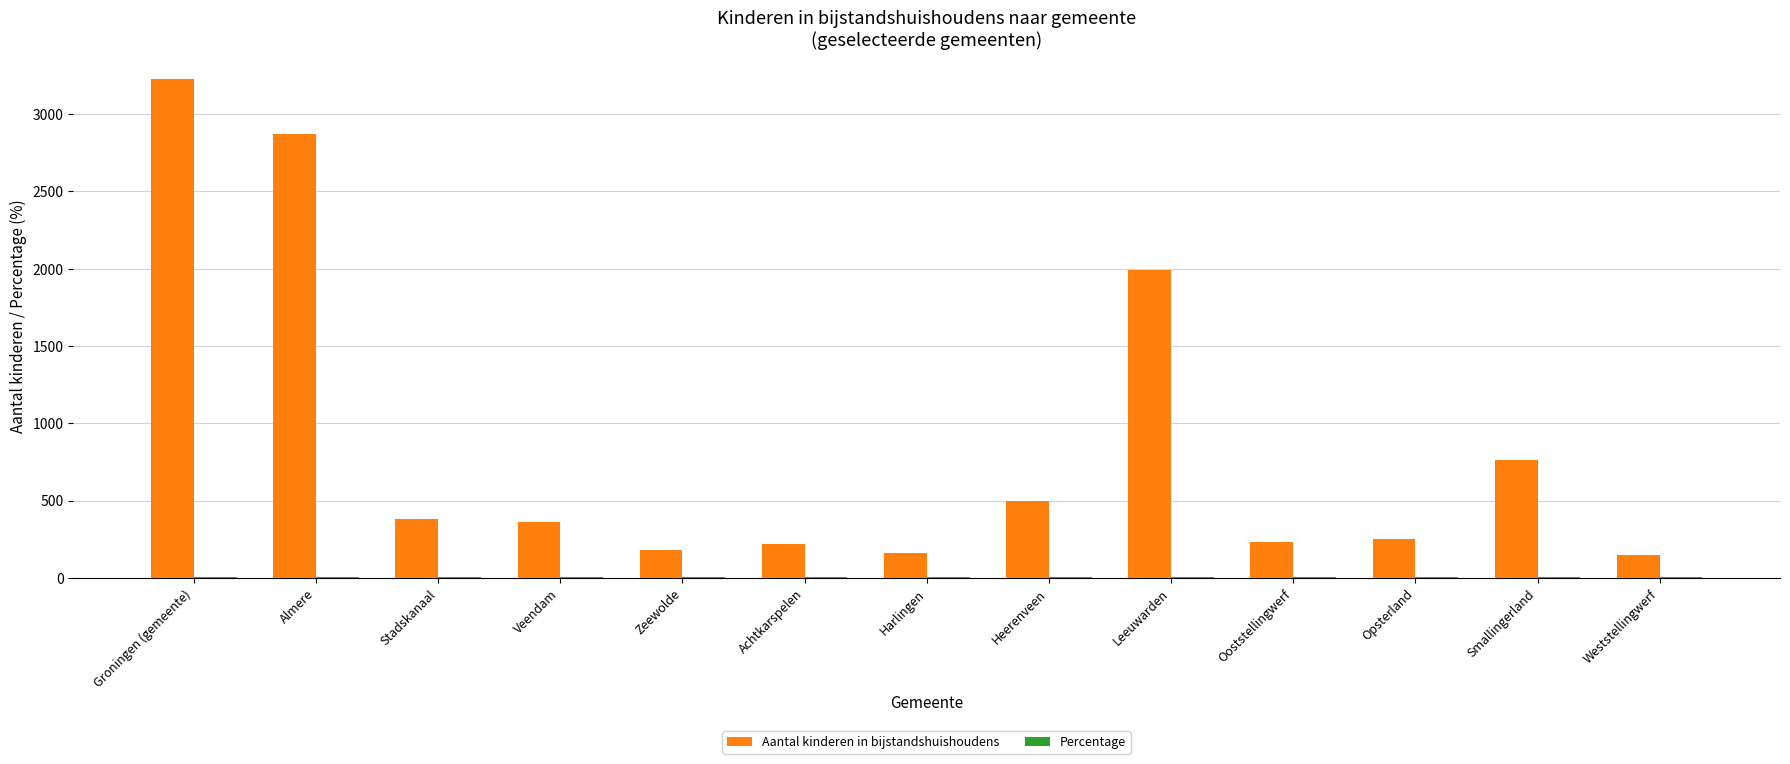

Which series has the largest total across all categories?

Aantal kinderen in bijstandshuishoudens